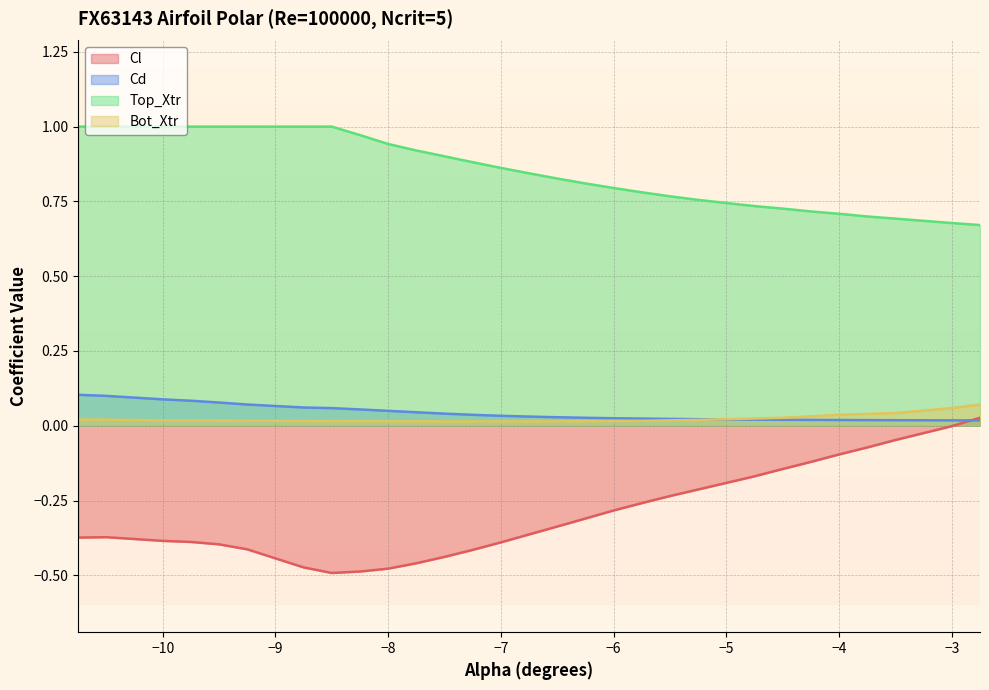

Does the chart display data point markers on the line(s)?

No